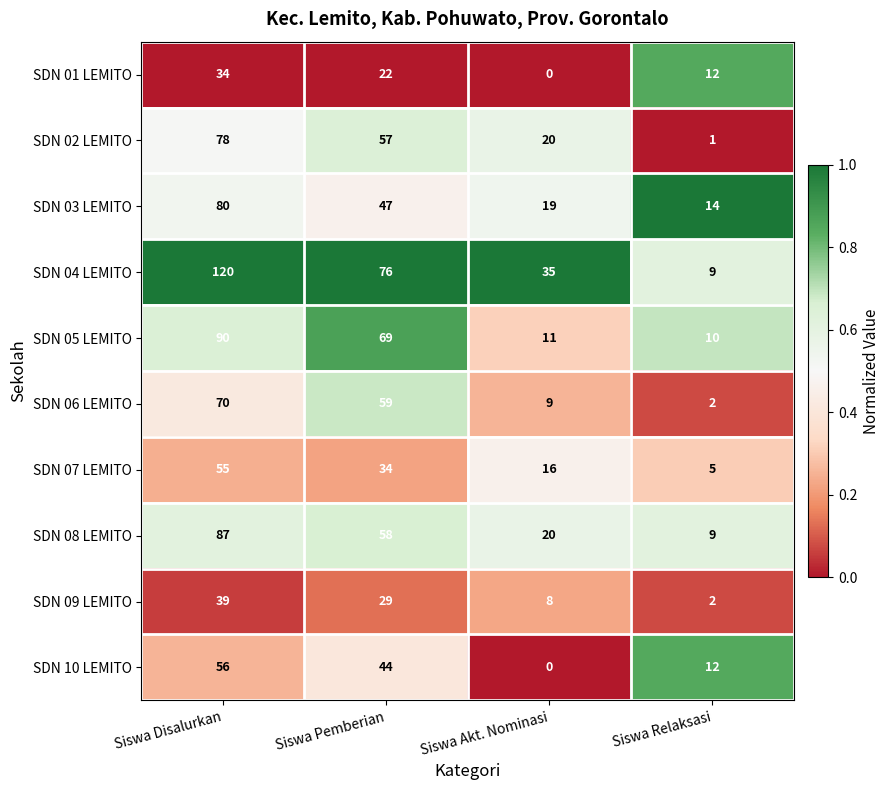

Between Siswa Disalurkan and Siswa Pemberian, which series saw the biggest shift?

SDN 04 LEMITO